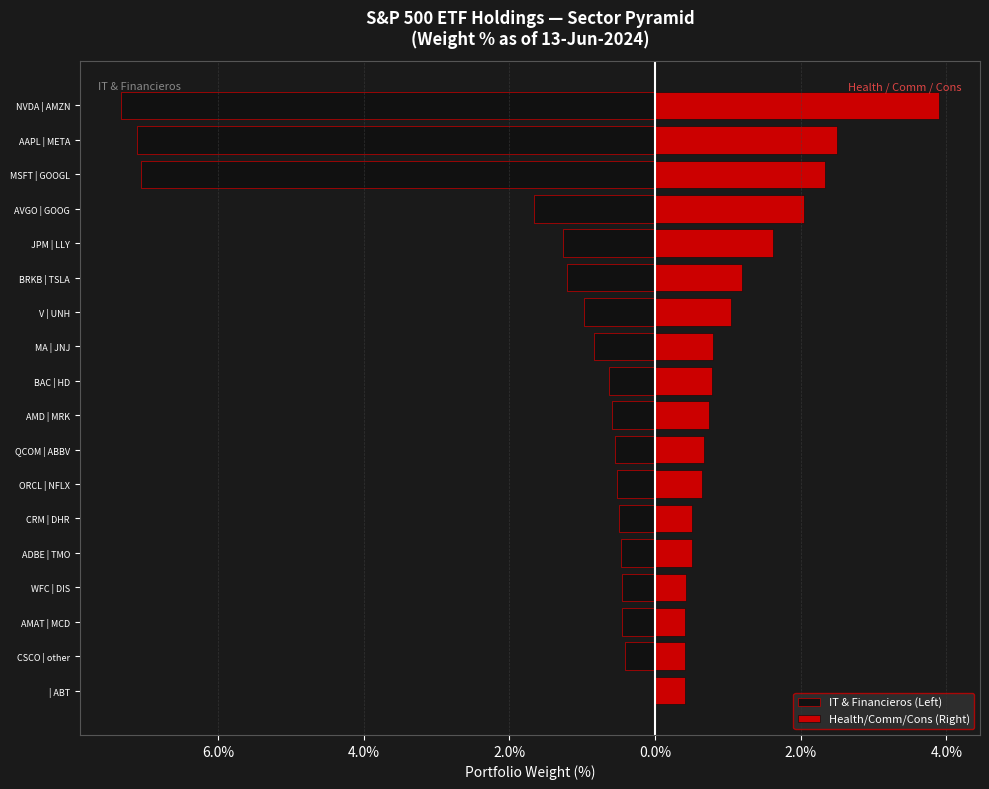

What is the value of the IT & Financieros (Left) bar at the 4th from the left?

-0.5